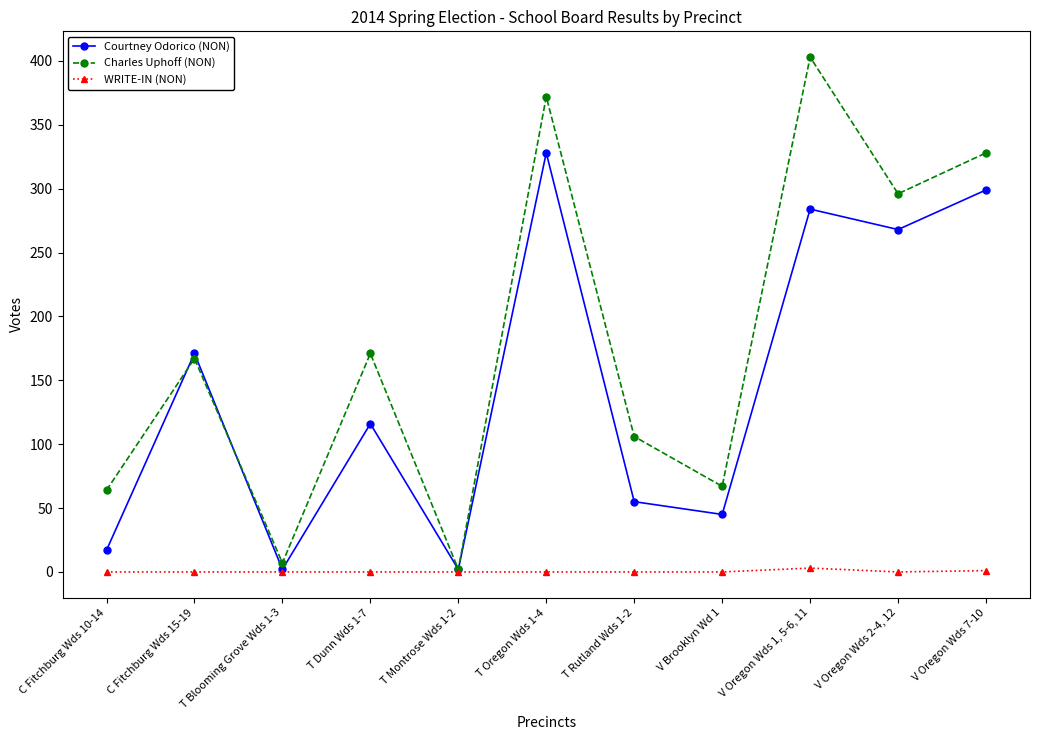

What is the label of the 11th point from the right?

C Fitchburg Wds 10-14